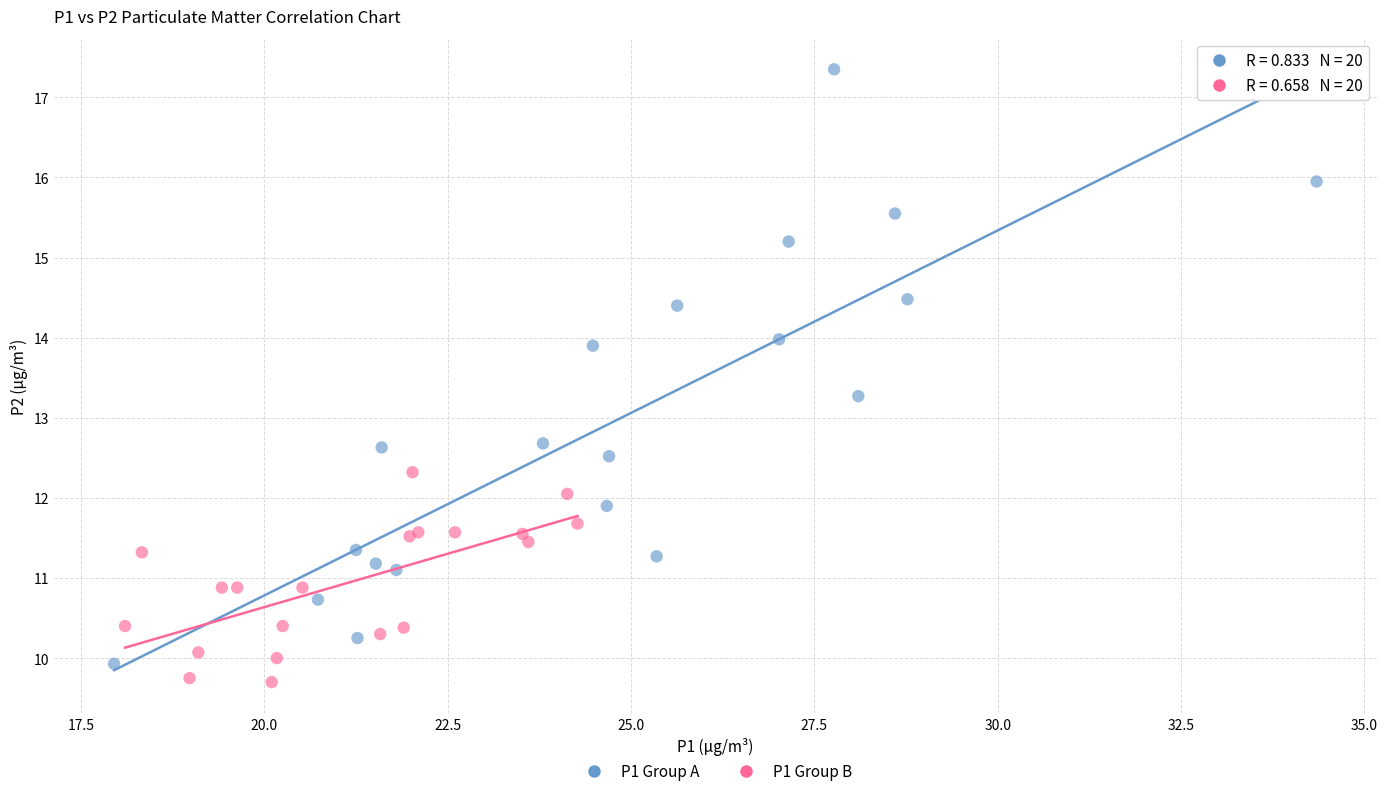

Which series reaches the maximum Y coordinate?

P1 Group A